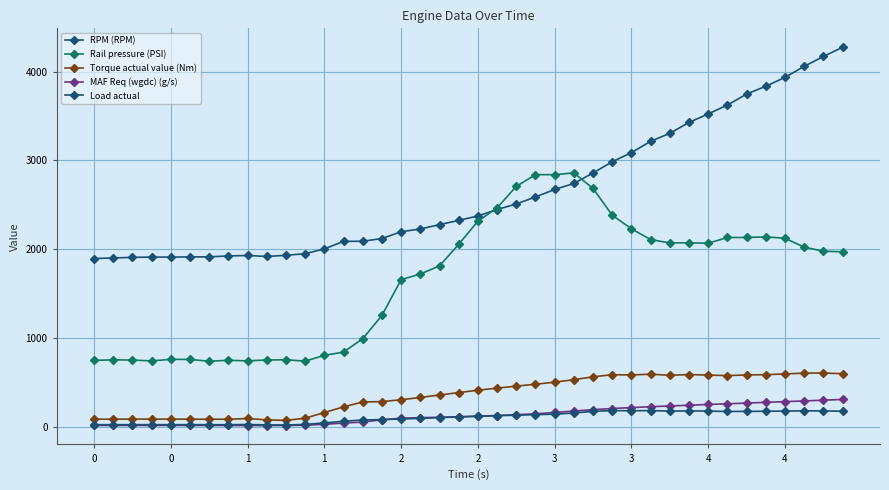

True or false: RPM (RPM) and Rail pressure (PSI) intersect in this chart.

True